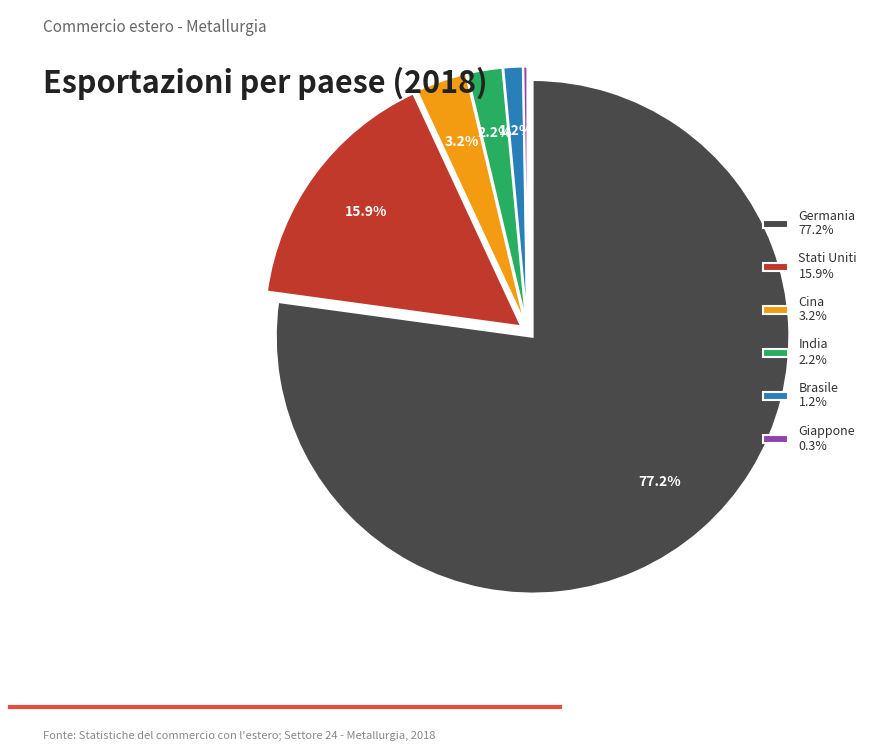

Does Germania 77.2% account for over 50% of the chart?

Yes